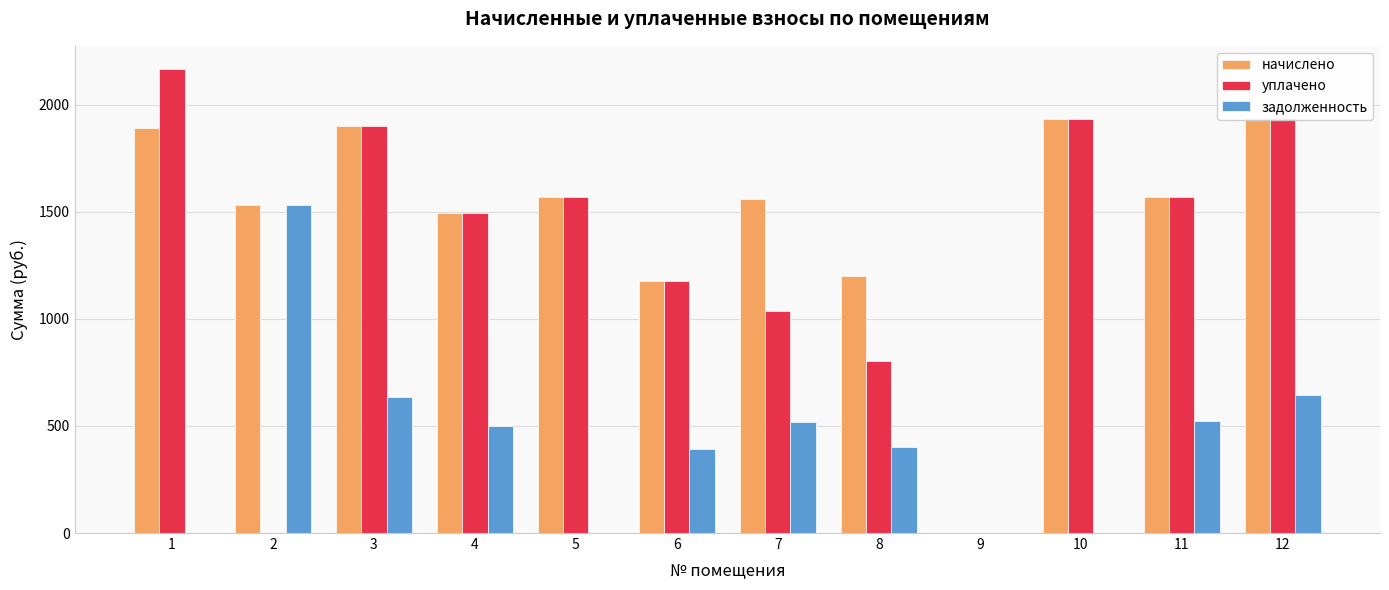

Rank the series at 2 from highest to lowest value.

начислено, задолженность, уплачено